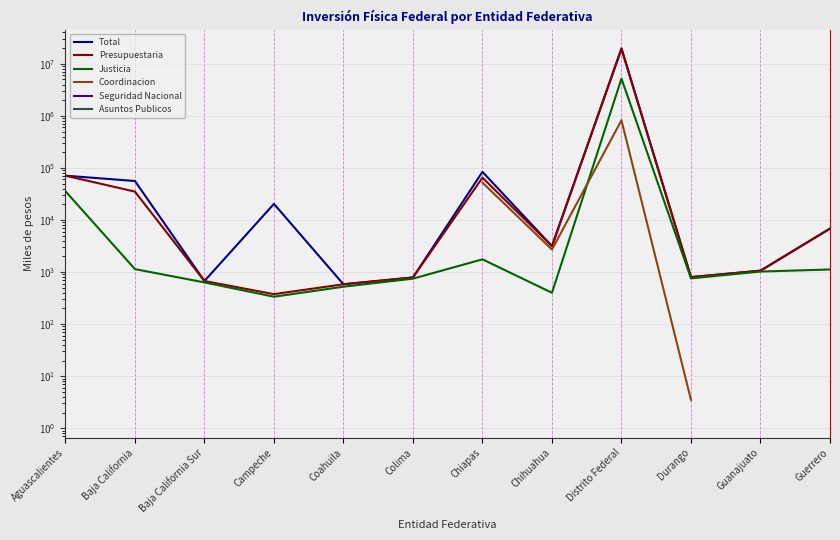

How many lines are shown in the chart?

6